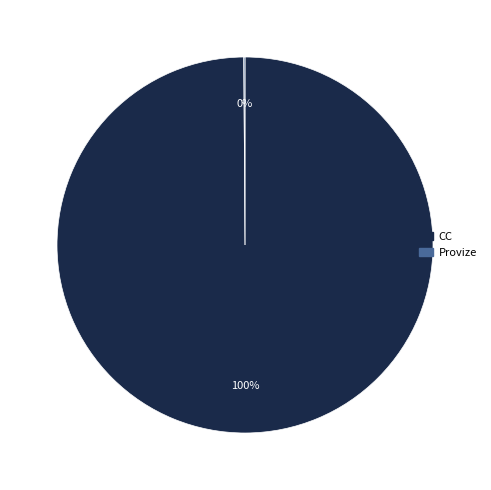

The CC slice represents 100% of the pie. True or false?

True